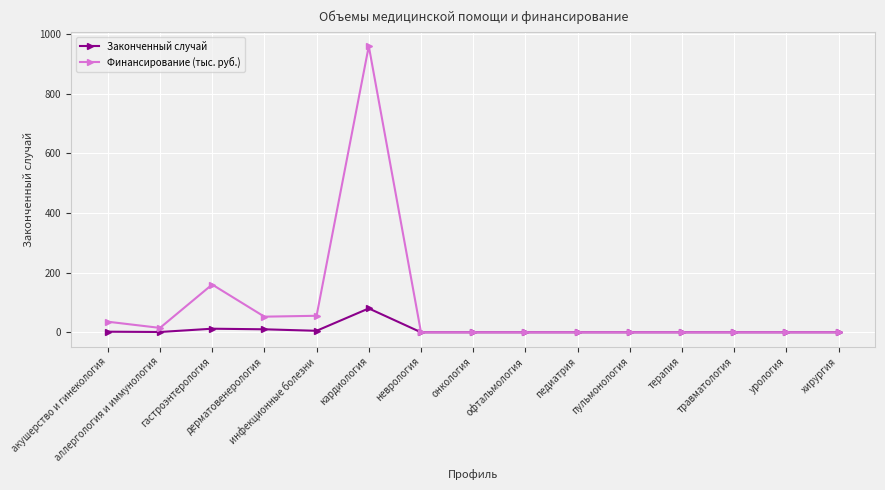

What is the label of the 10th point from the left?

педиатрия